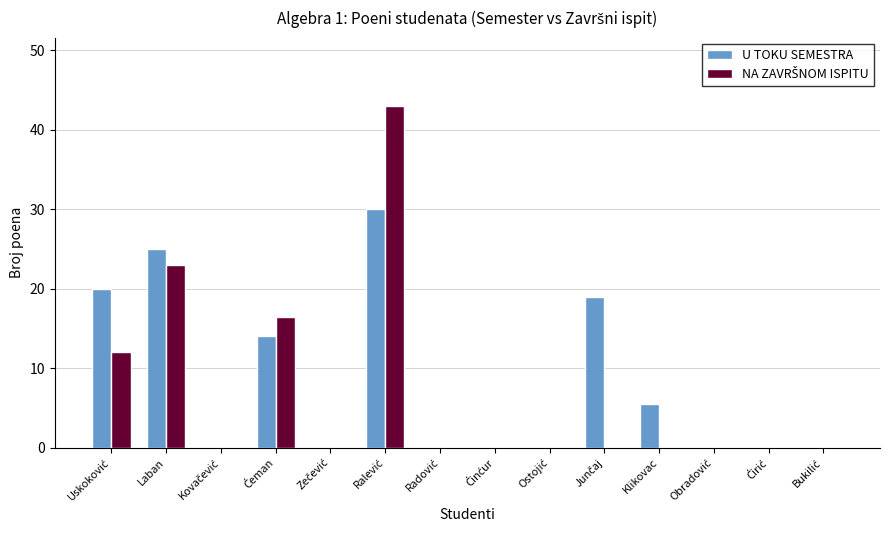

Are the bars grouped side by side (vs. stacked)?

Yes